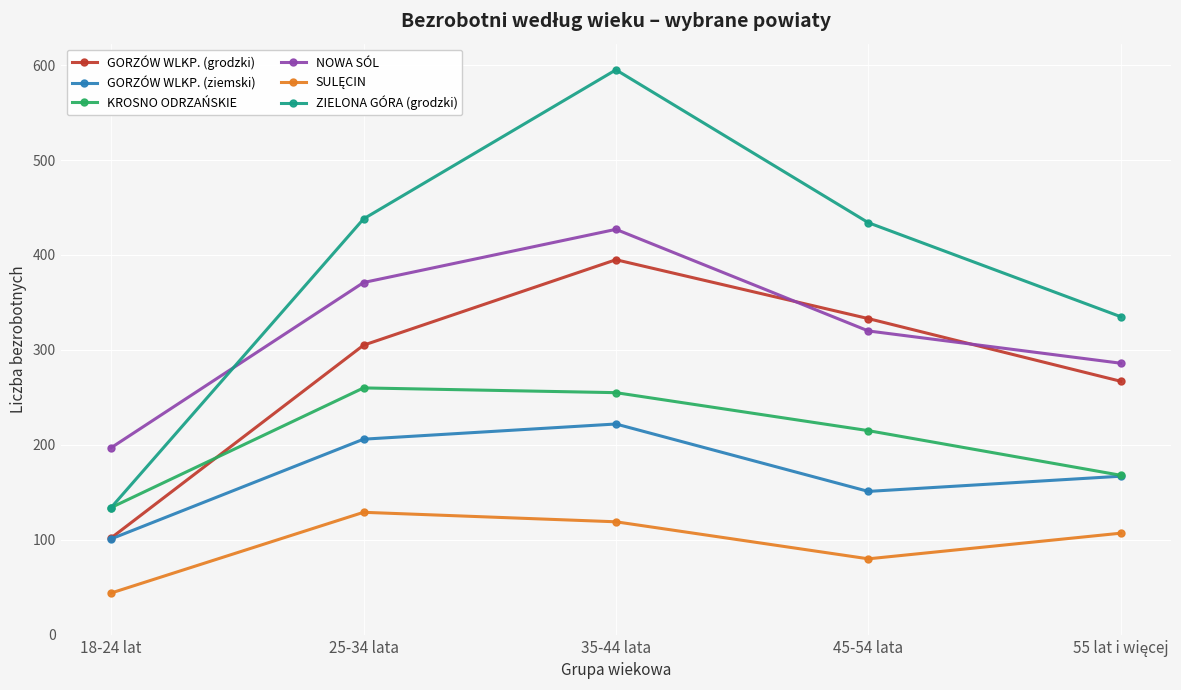

Which series has the largest total across all categories?

ZIELONA GÓRA (grodzki)